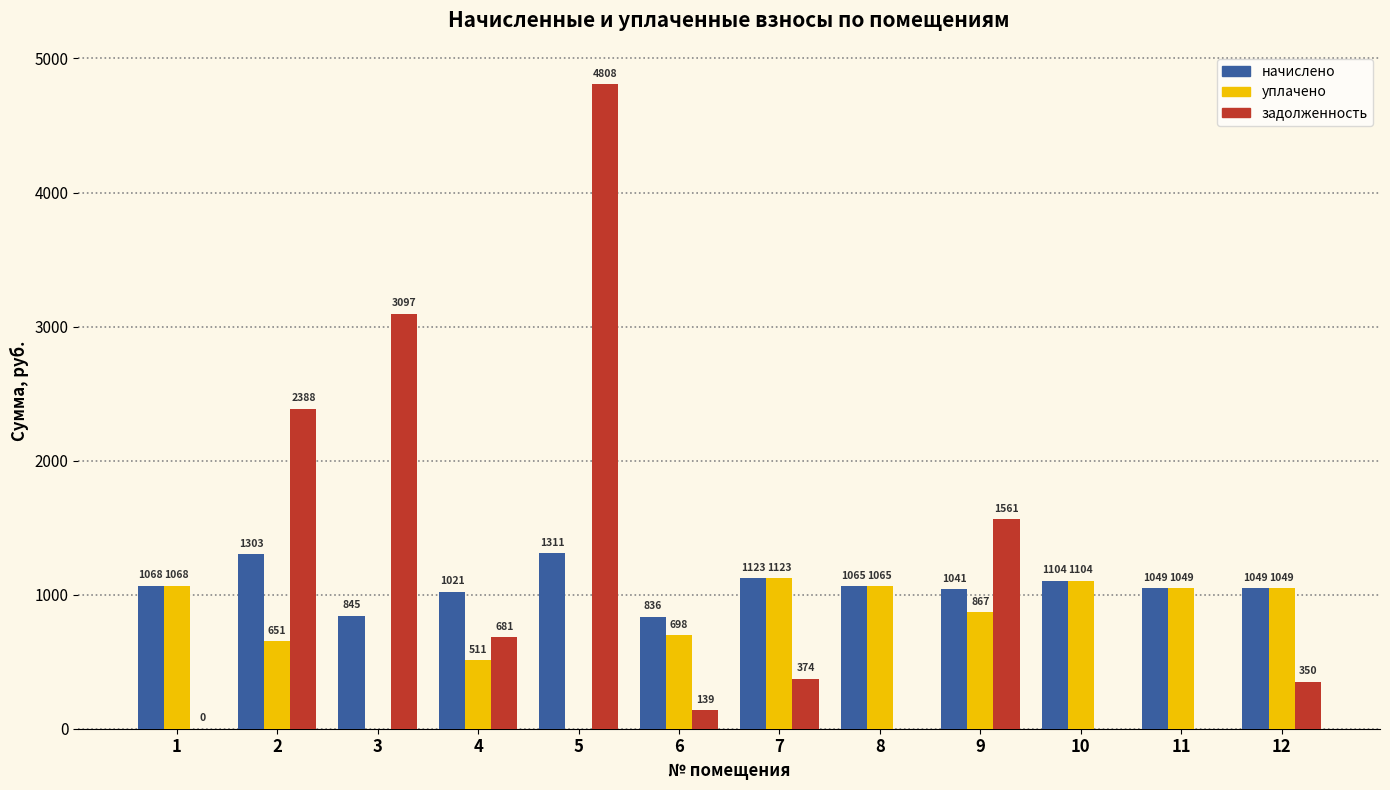

True or false: задолженность has a value of 4807.9 at 5.

True